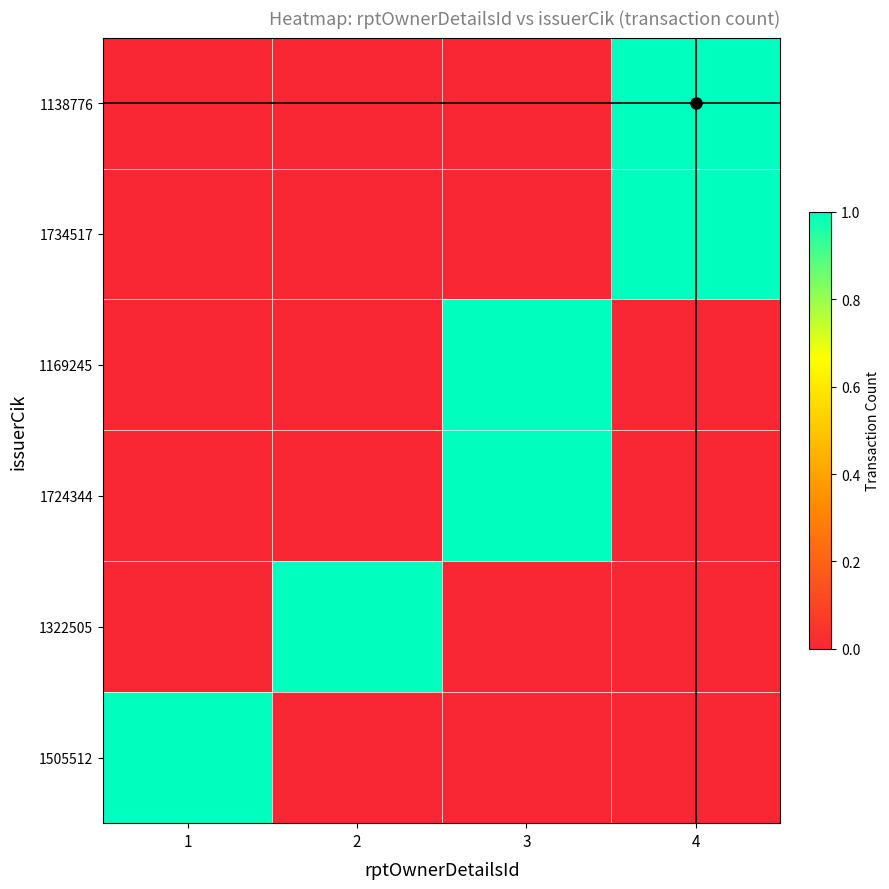

Which has a higher value, 1 or 2?

1